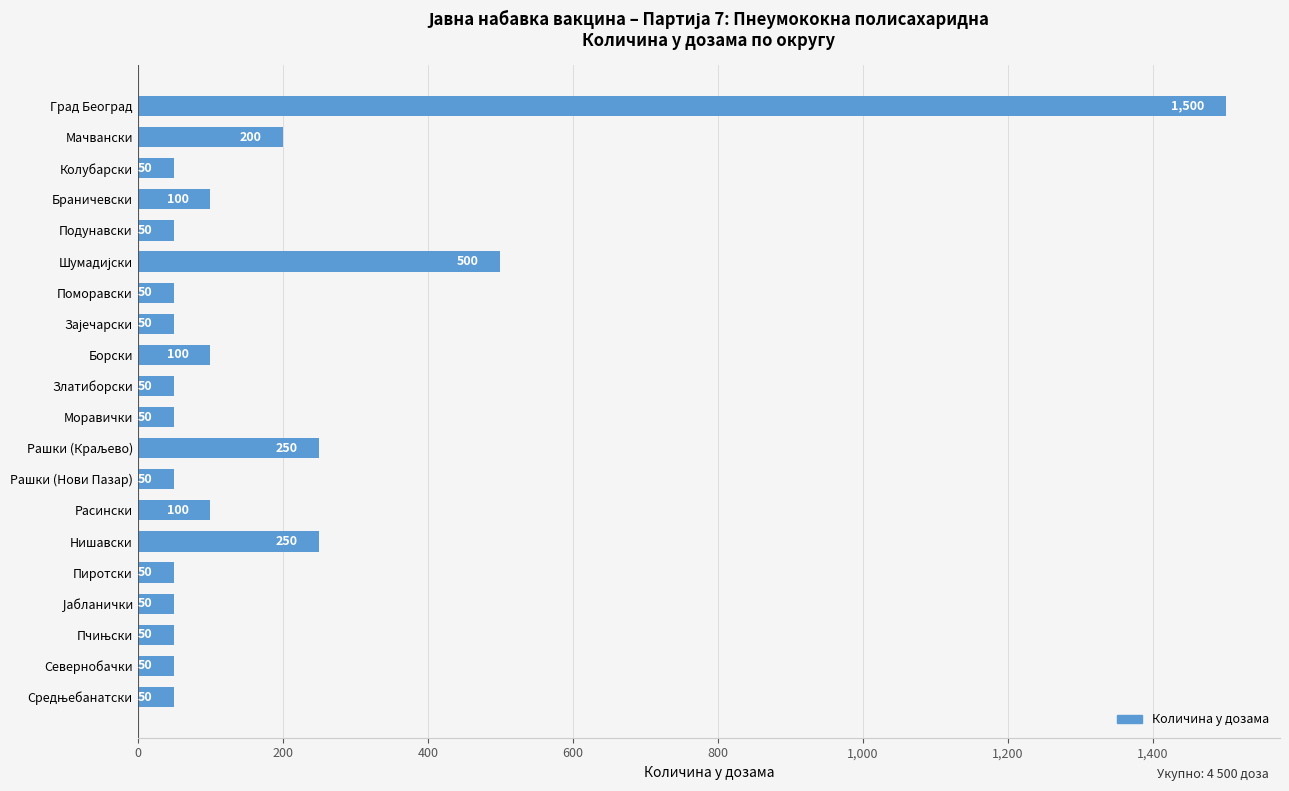

Is it true that the value at Пиротски is 50?

True